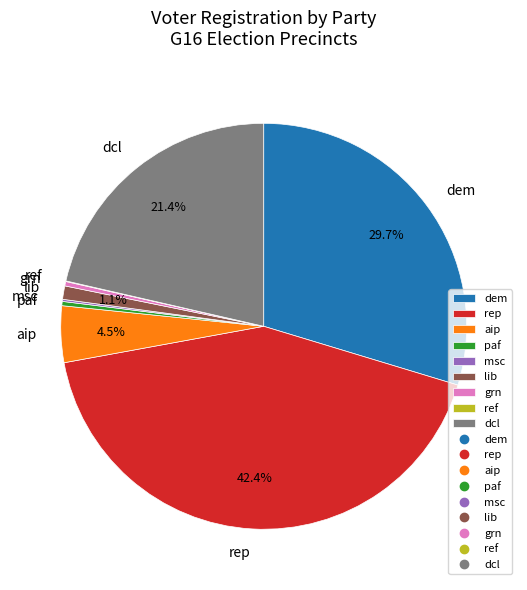

Which category has the biggest portion of the pie?

rep